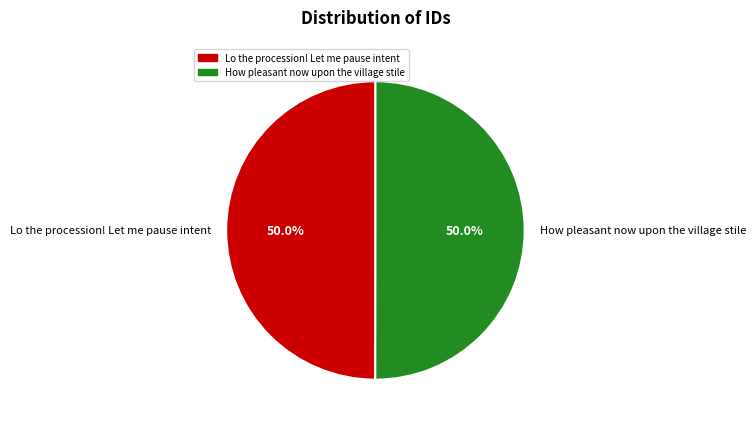

What is the total percentage of Lo the procession! Let me pause intent and How pleasant now upon the village stile?

100.0%